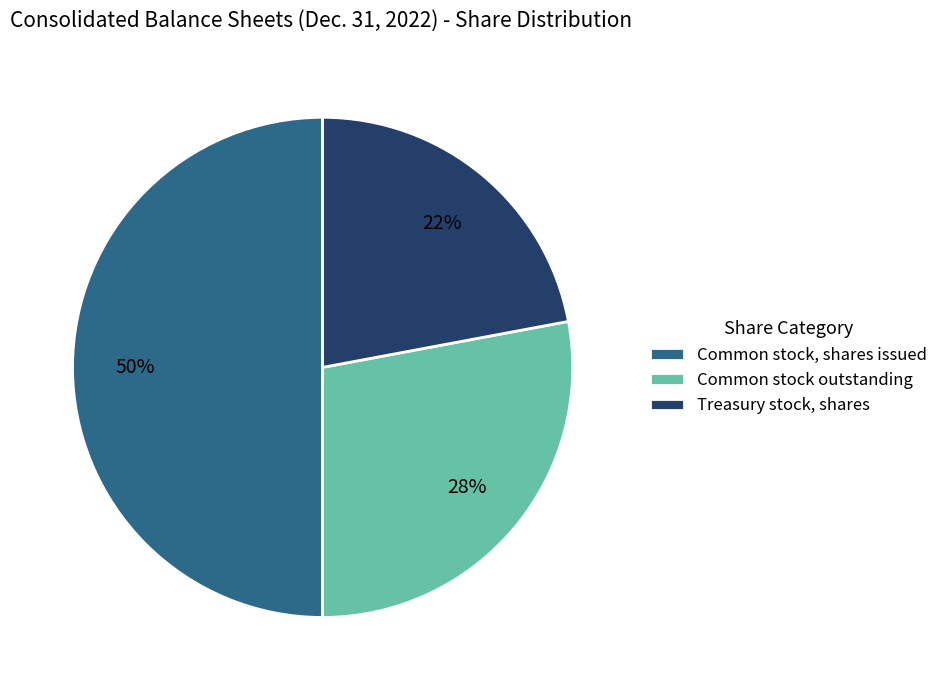

How many slices are in this pie chart?

3